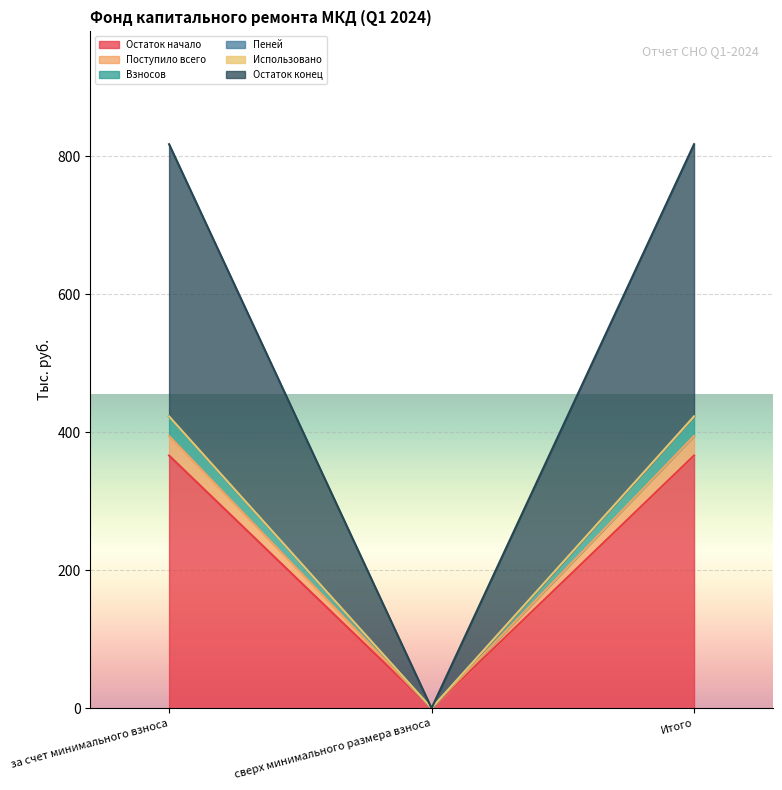

How many positive values does the Остаток конец series have?

2